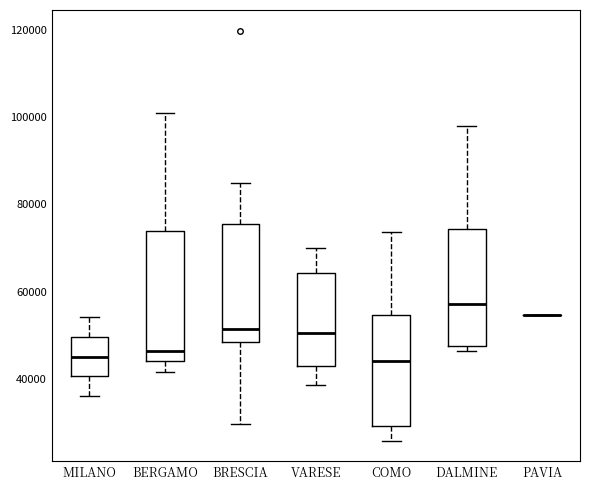

Where does the lower whisker of the box for MILANO end on the y-axis? The values are not printed on the chart, so give them approximately, as read against the axis.

36000